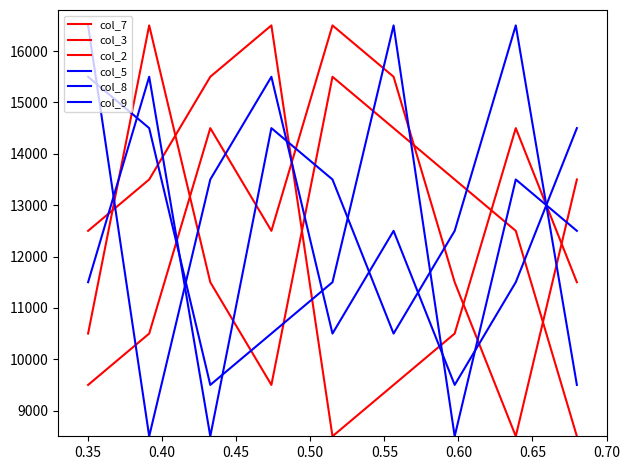

How many lines are shown in the chart?

6